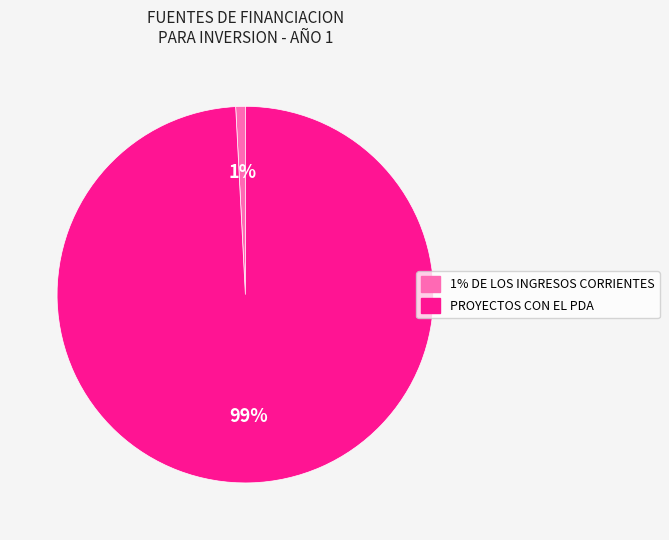

To the nearest percent, what portion does PROYECTOS CON EL PDA represent?

99%